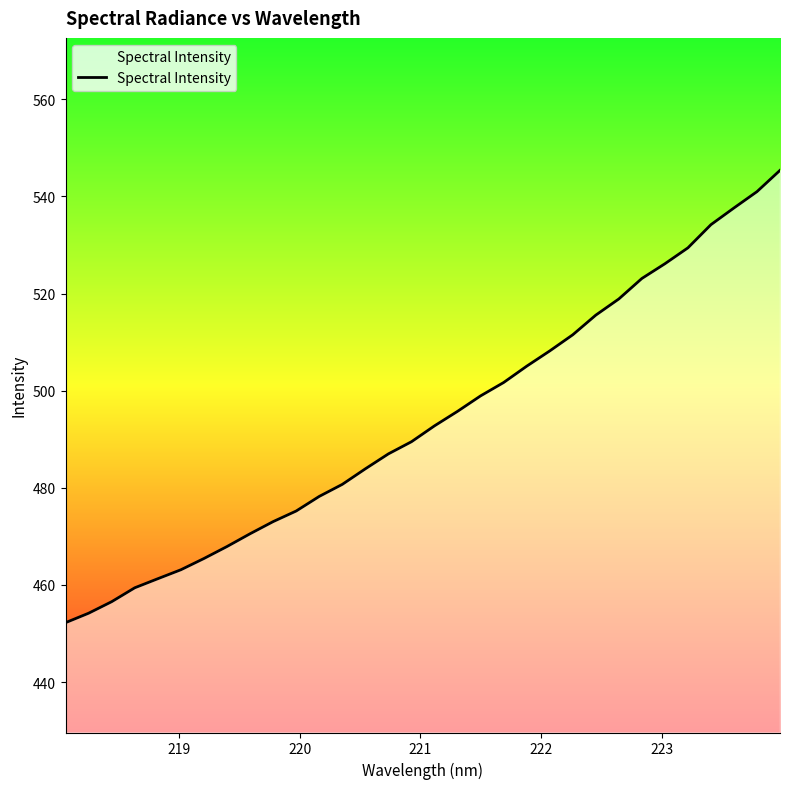

What is the smallest value displayed?

452.2